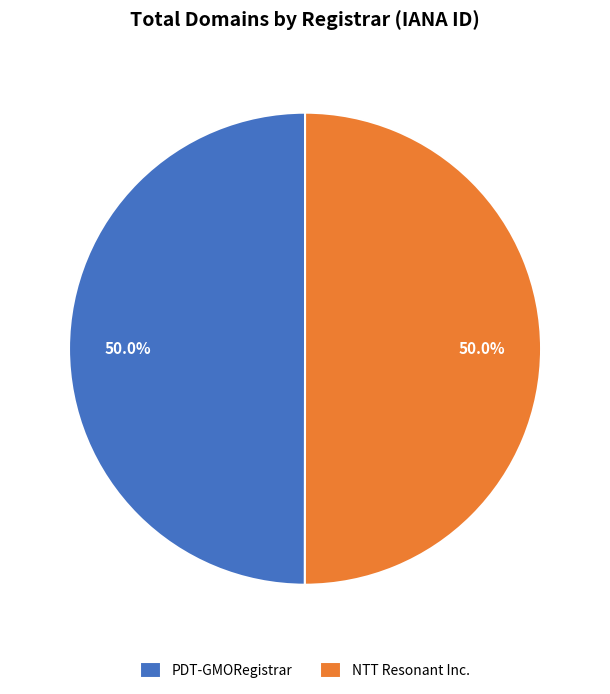

Approximately how many times larger is the value at PDT-GMORegistrar compared to NTT Resonant Inc.?

1.0